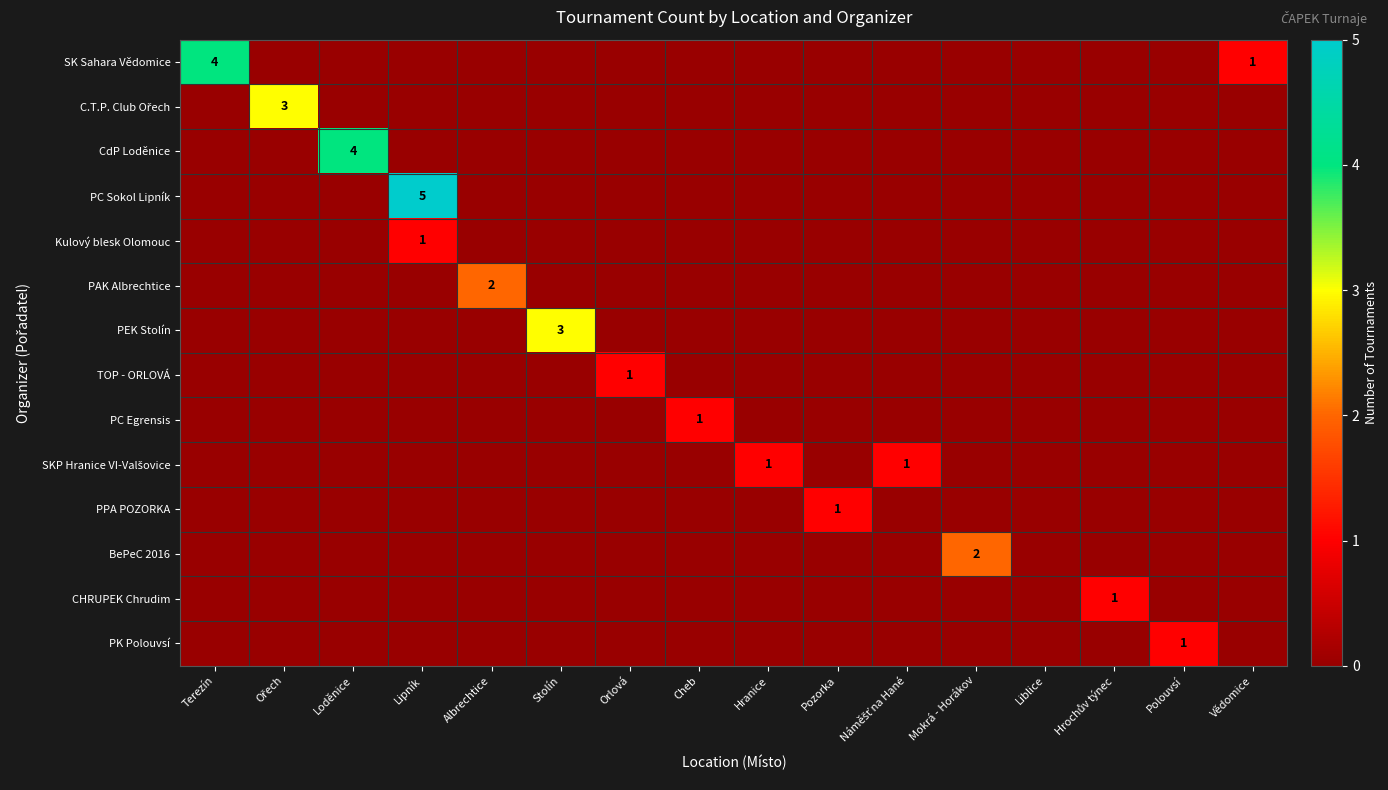

Is it true that PK Polouvsí equals 1 at Polouvsí?

True